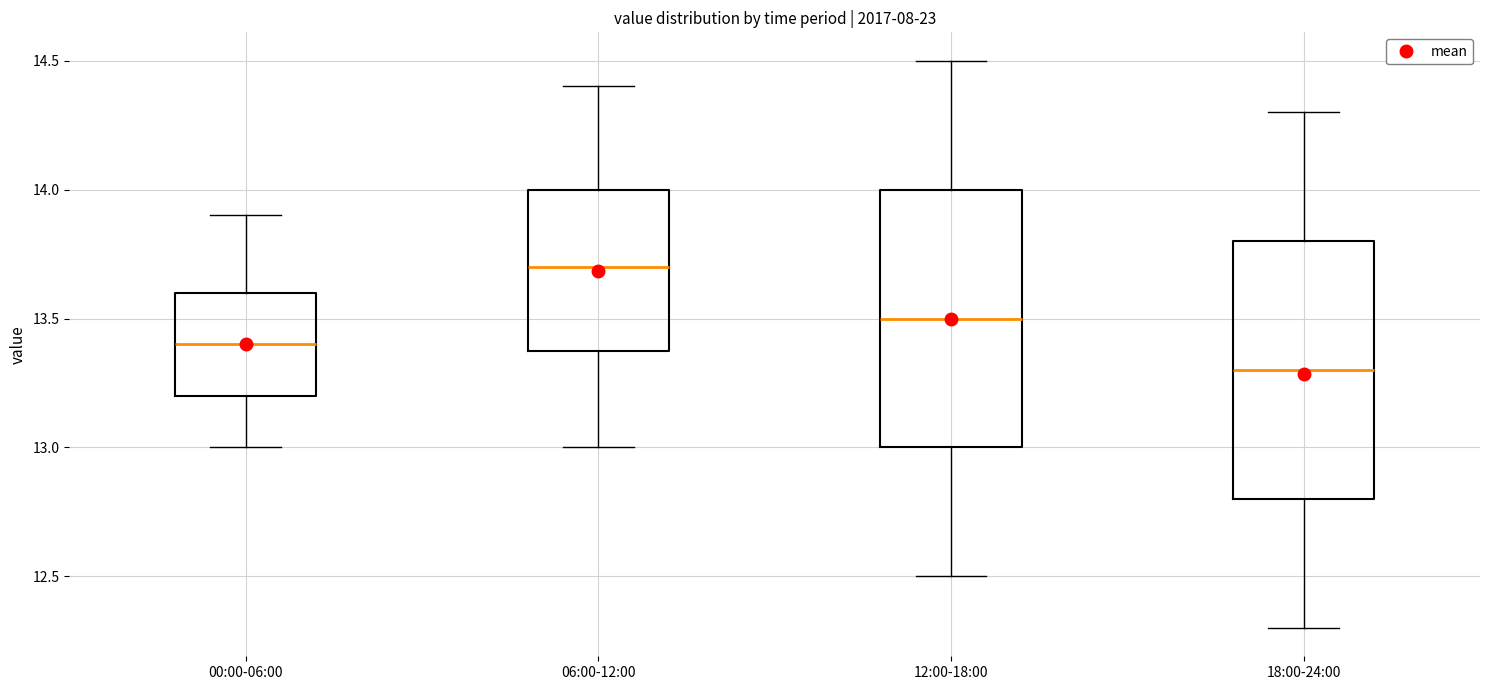

Where is the upper edge of the box for 18:00-24:00 on the y-axis? The values are not printed on the chart, so give them approximately, as read against the axis.

13.8